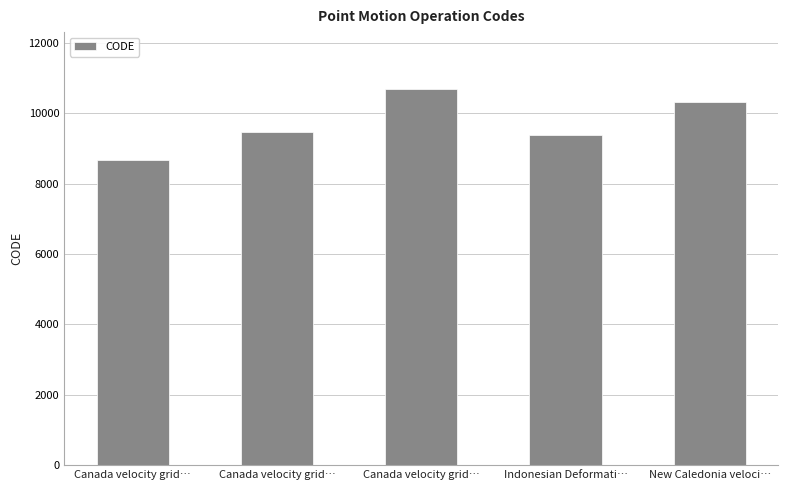

Are the bars horizontal?

No